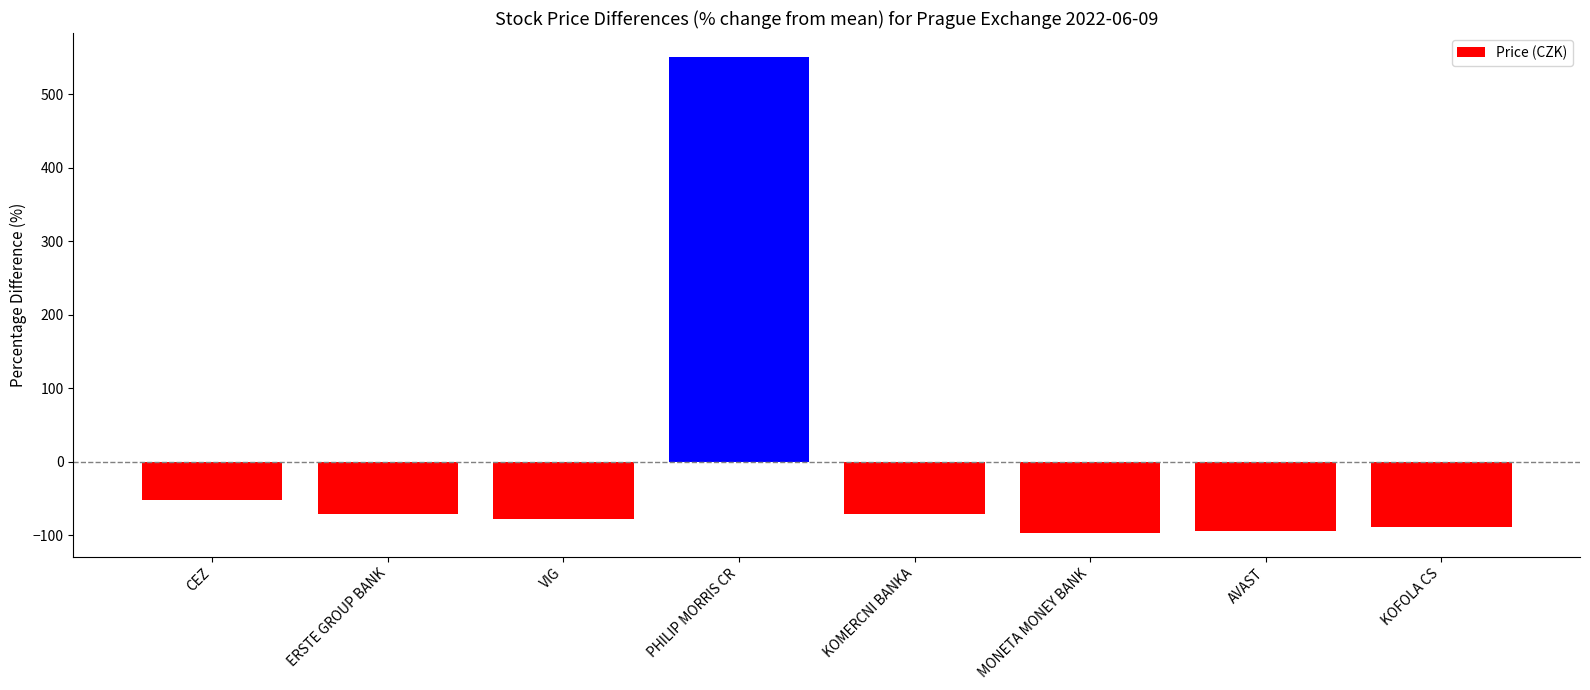

What is the label of the 8th bar from the right?

CEZ